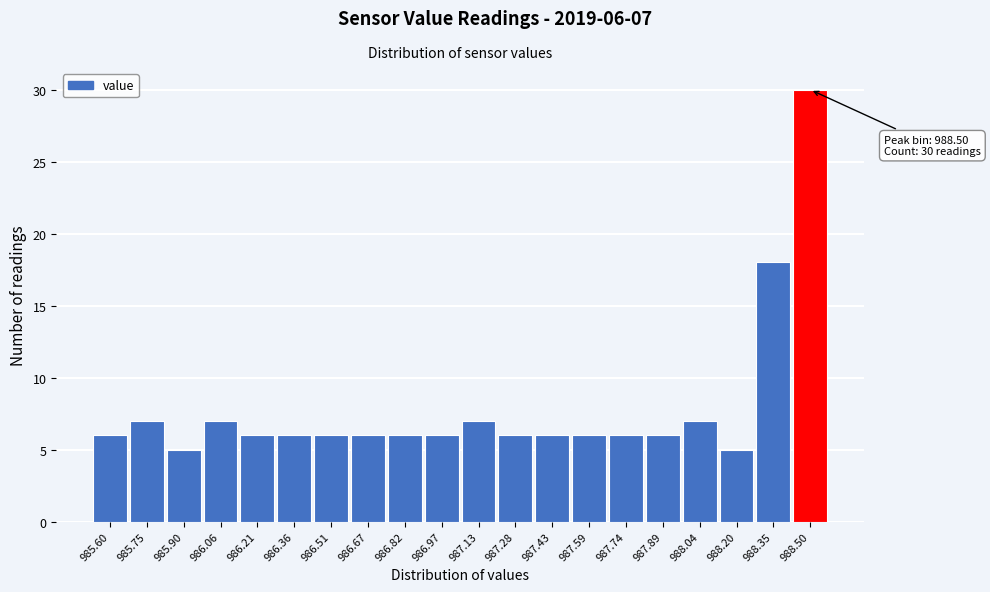

Which range on the x-axis has the tallest bar?

988.42 to 988.58